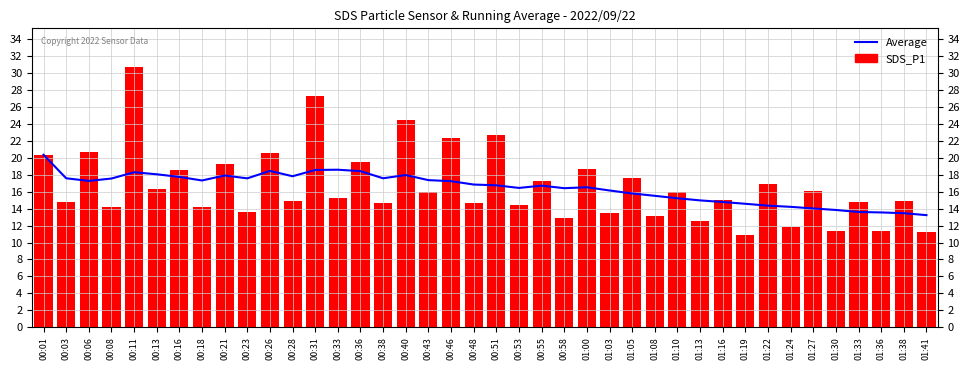

Reading left to right, extract all data points from this chart.

Average: 00:01=20.4	00:03=17.6	00:06=17.3	00:08=17.6	00:11=18.3	00:13=18.1	00:16=17.7	00:18=17.3	00:21=17.9	00:23=17.6	00:26=18.4	00:28=17.8	00:31=18.6	00:33=18.6	00:36=18.4	00:38=17.6	00:40=18.0	00:43=17.4	00:46=17.2	00:48=16.8	00:51=16.8	00:53=16.4	00:55=16.7	00:58=16.4	01:00=16.5	01:03=16.1	01:05=15.8	01:08=15.5	01:10=15.2	01:13=15.0	01:16=14.8	01:19=14.6	01:22=14.3	01:24=14.2	01:27=14.0	01:30=13.8	01:33=13.6	01:36=13.6	01:38=13.5	01:41=13.2
SDS_P1: 00:01=20.4	00:03=14.8	00:06=20.7	00:08=14.2	00:11=30.7	00:13=16.4	00:16=18.5	00:18=14.2	00:21=19.2	00:23=13.6	00:26=20.5	00:28=14.9	00:31=27.3	00:33=15.2	00:36=19.4	00:38=14.6	00:40=24.5	00:43=15.9	00:46=22.4	00:48=14.7	00:51=22.7	00:53=14.4	00:55=17.2	00:58=12.8	01:00=18.7	01:03=13.5	01:05=17.6	01:08=13.2	01:10=16.0	01:13=12.5	01:16=15.1	01:19=10.9	01:22=16.9	01:24=11.9	01:27=16.1	01:30=11.4	01:33=14.8	01:36=11.4	01:38=14.8	01:41=11.2